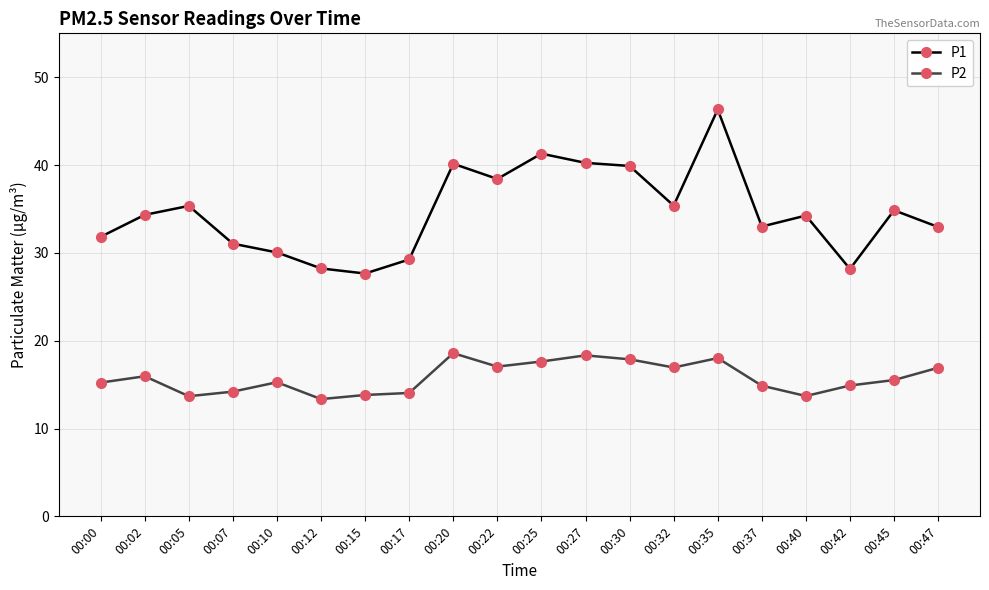

Which series changed the most between 00:05 and 00:37?

P1